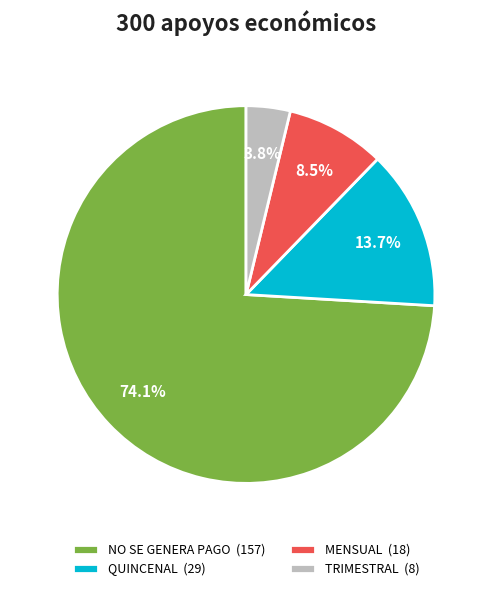

Rank the categories by value from highest to lowest.

NO SE GENERA PAGO, QUINCENAL, MENSUAL, TRIMESTRAL